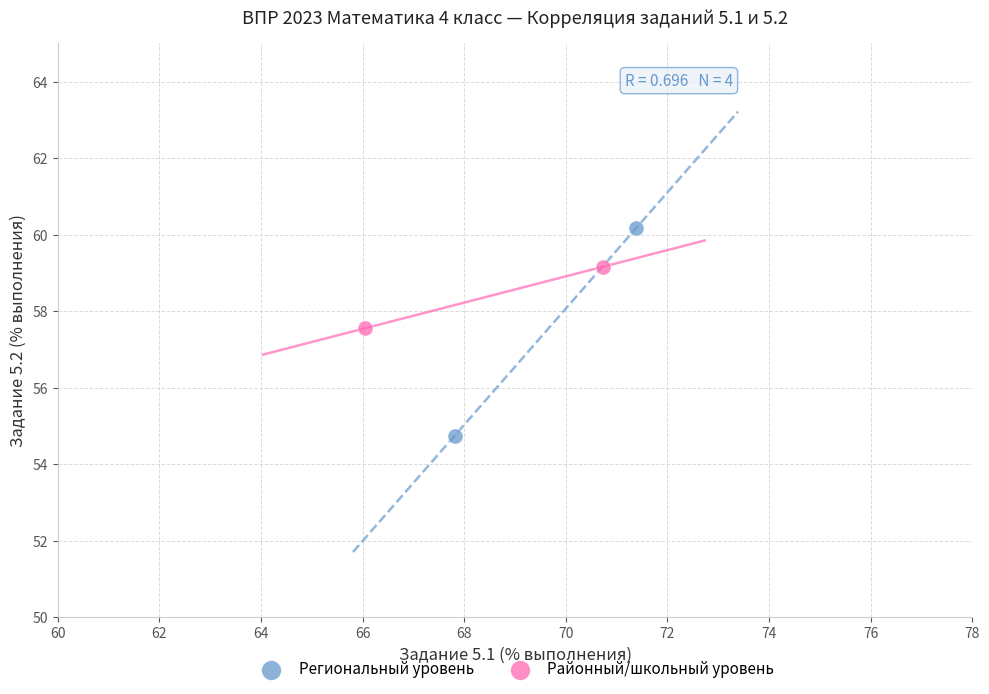

What are all the series names shown in the legend?

Региональный уровень, Районный/школьный уровень